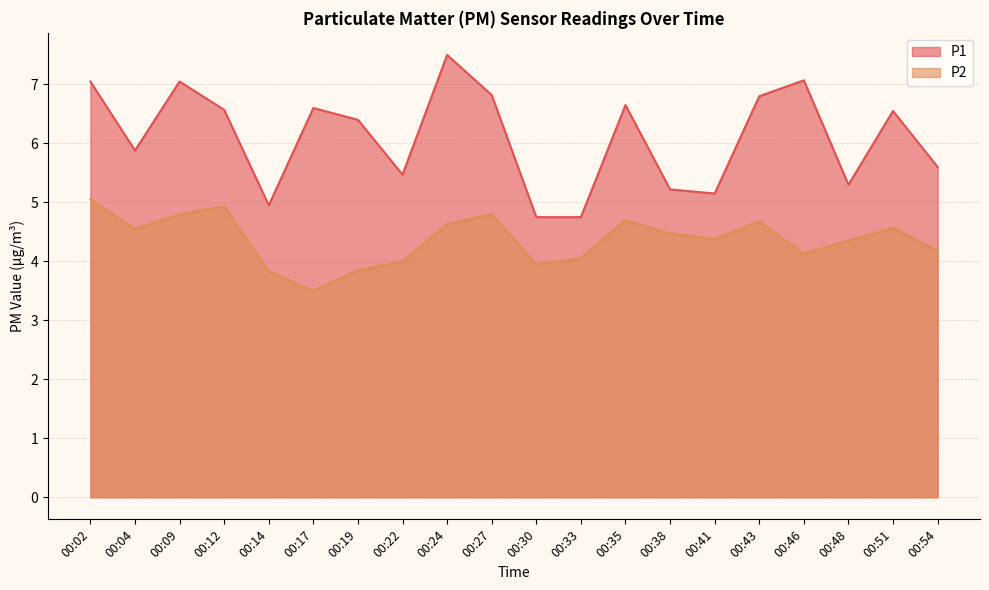

At which label does P1 first exceed 6?

00:02